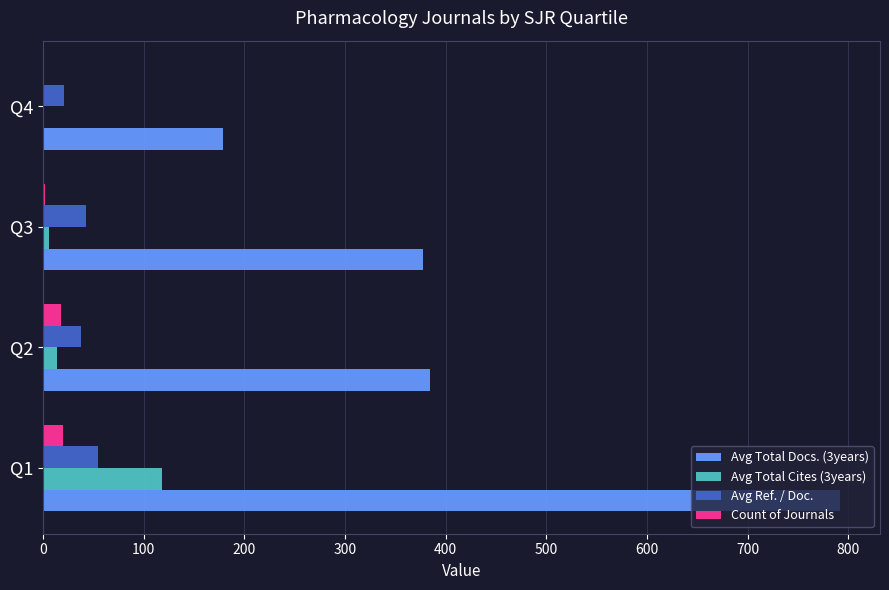

Is the value of Avg Total Docs. (3years) at Q4 greater than the value of Count of Journals at Q4?

Yes